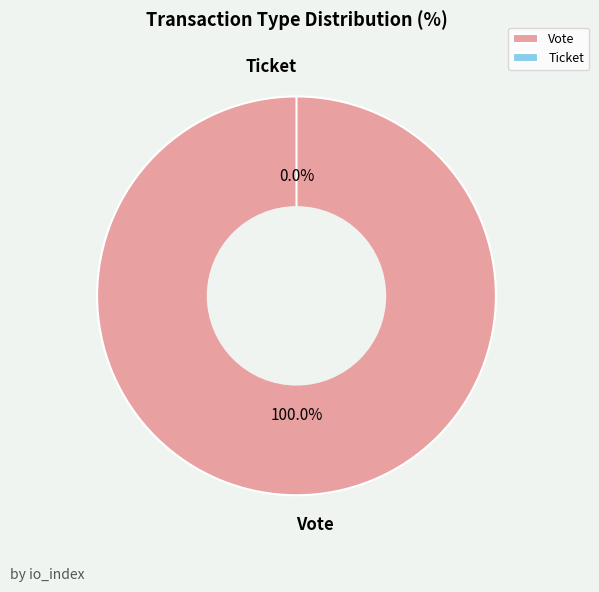

Which has a higher value, Ticket or Vote?

Vote